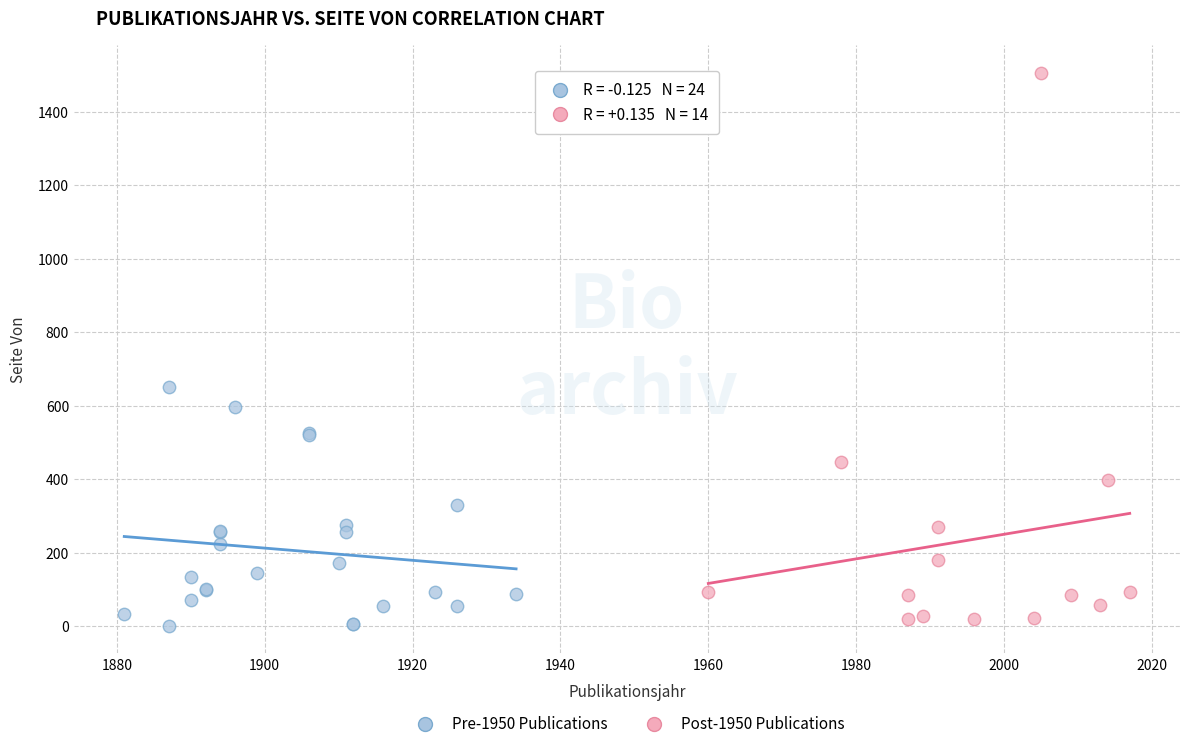

What are all the series names shown in the legend?

Pre-1950 Publications, Post-1950 Publications